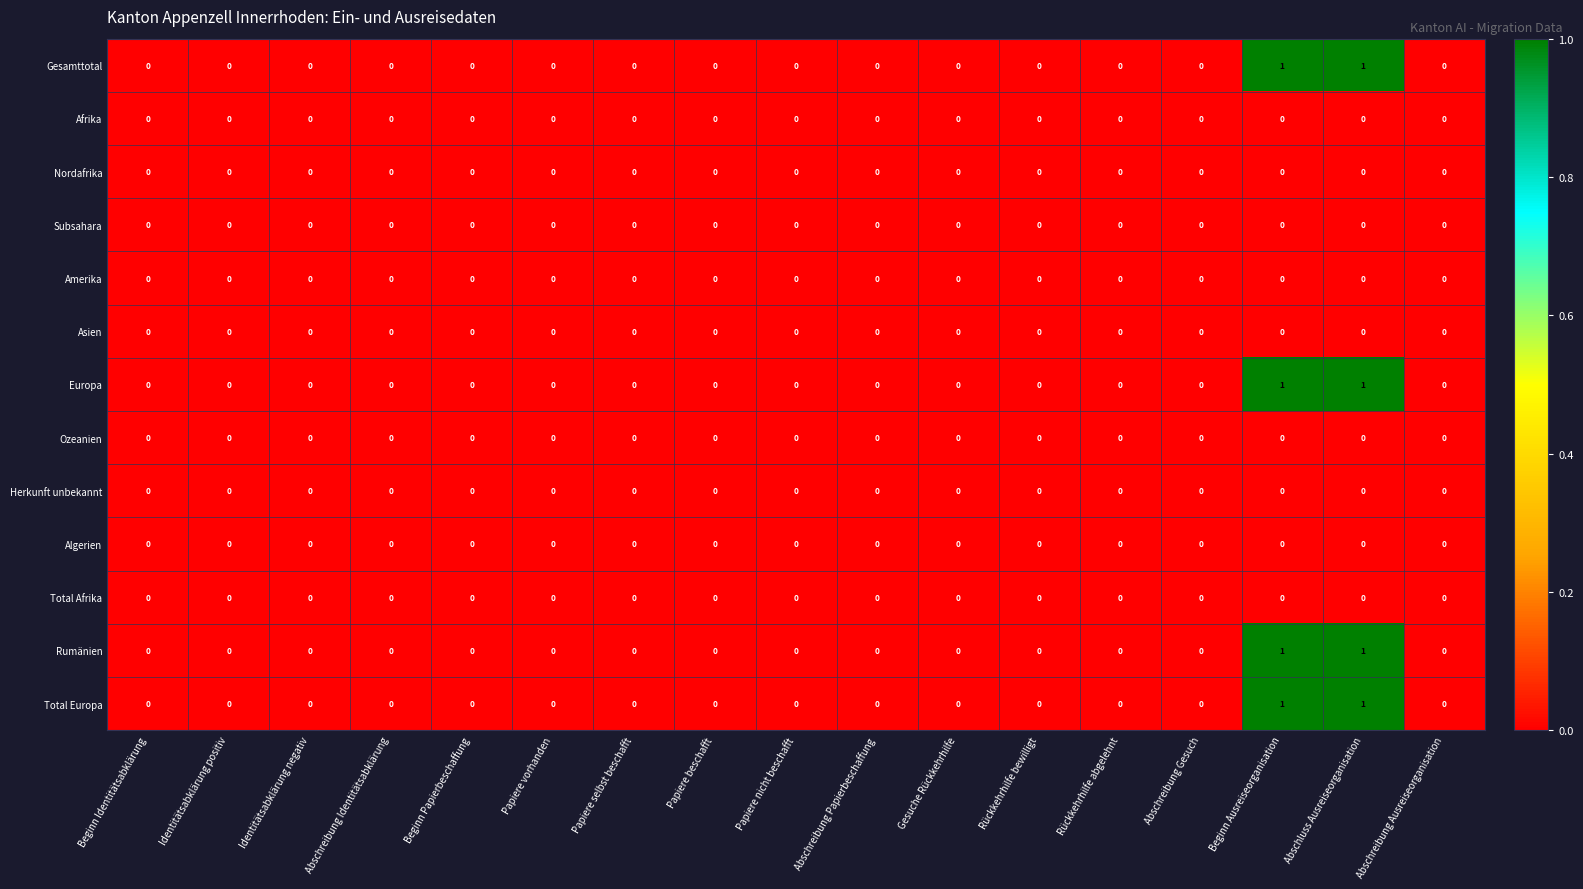

The Gesamttotal series shows 1 at Abschreibung Identitätsabklärung. True or false?

False